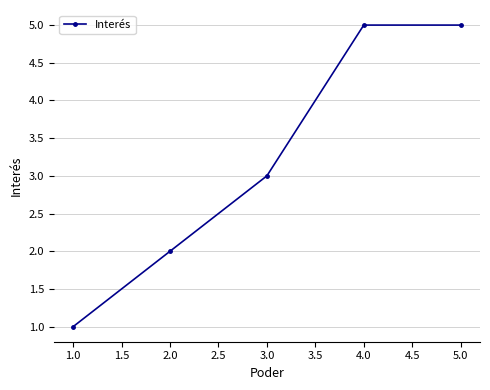

The value at 1.0 is 1. True or false?

True